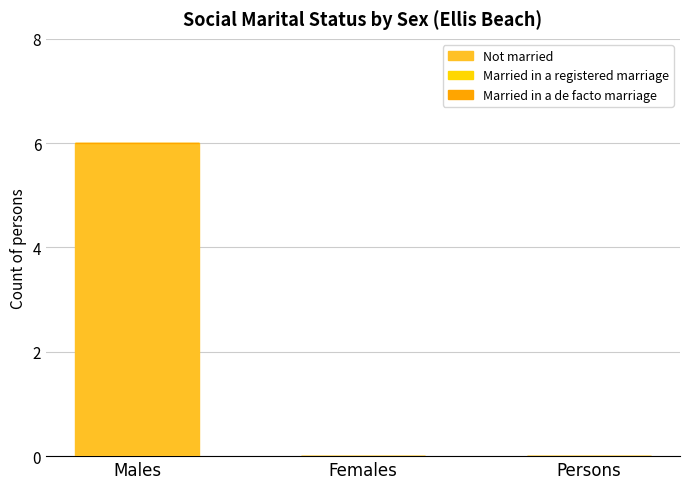

How many distinct data groups are displayed?

1